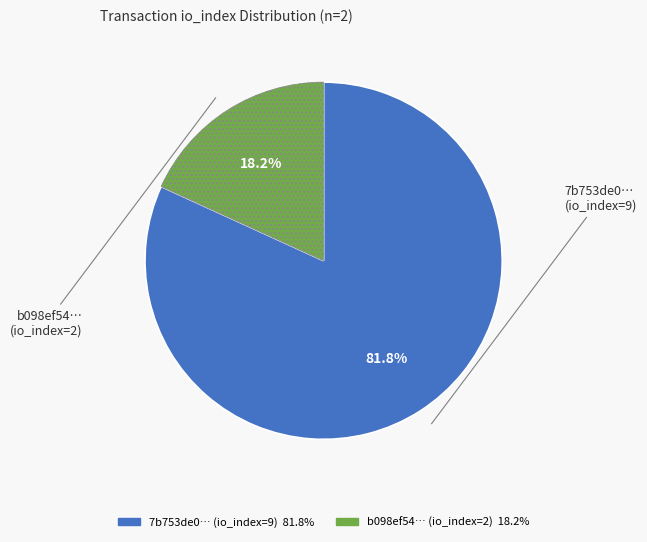

Is there any slice that represents more than half of the pie?

Yes